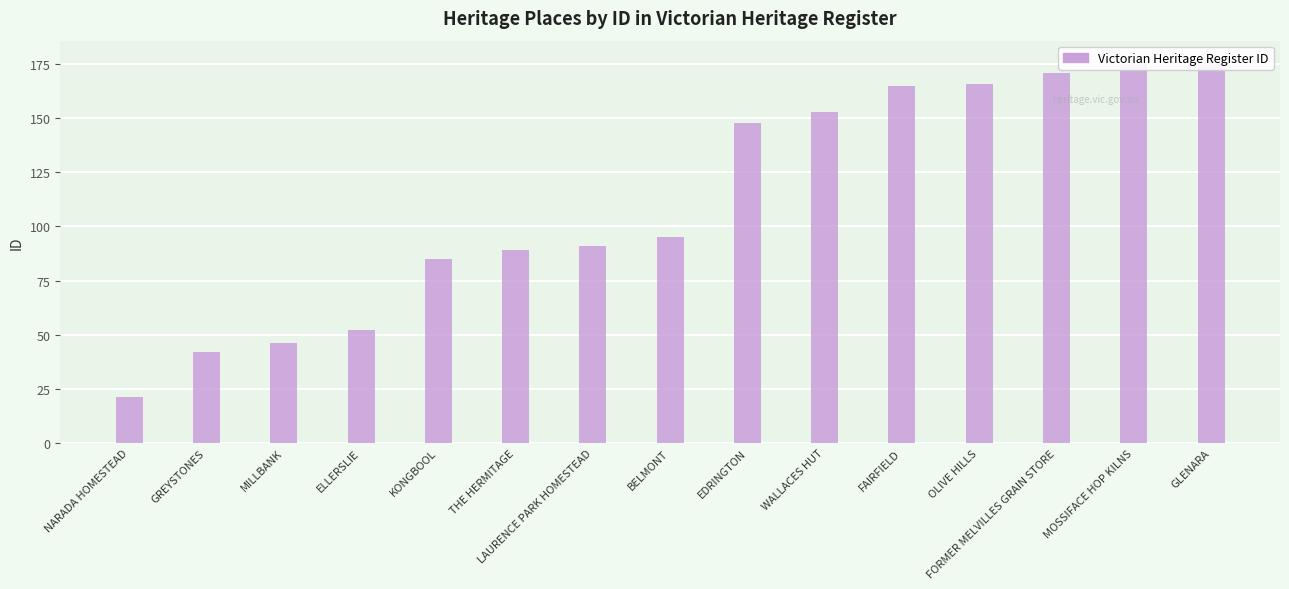

Between GREYSTONES and OLIVE HILLS, which is larger?

OLIVE HILLS